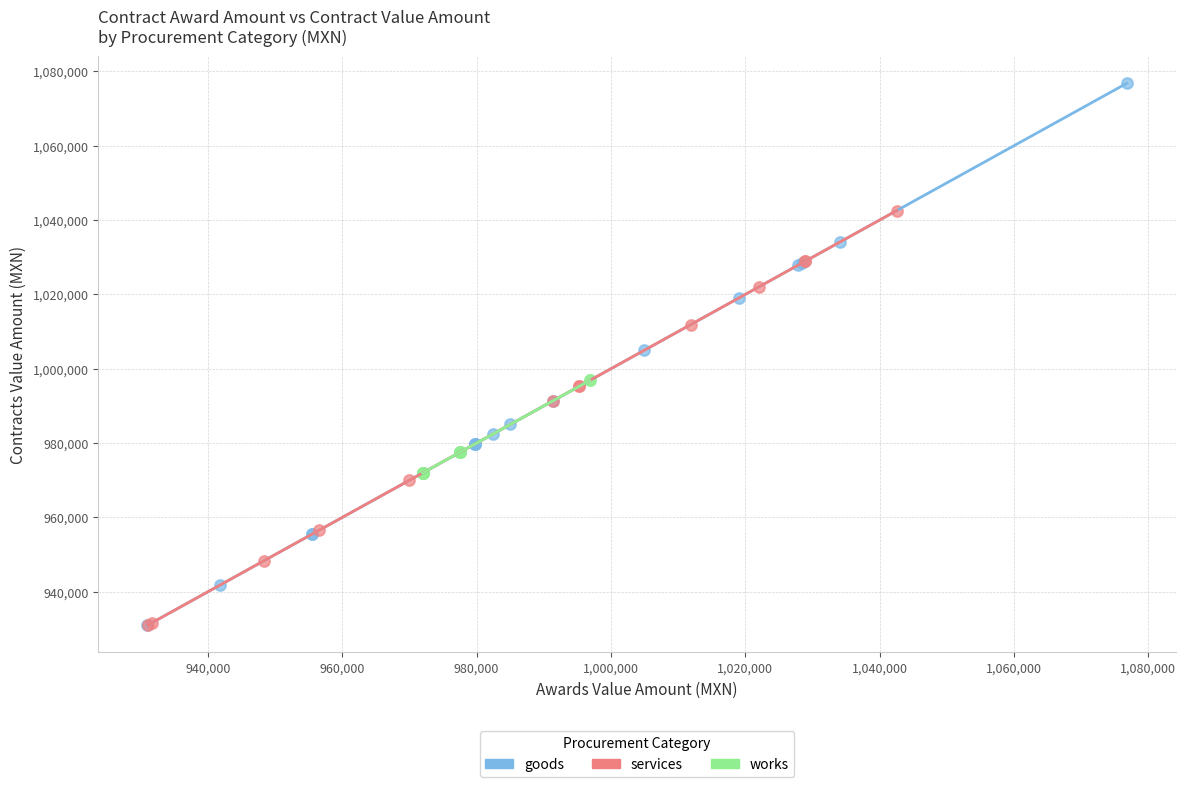

Which series has the widest spread of Y values?

goods